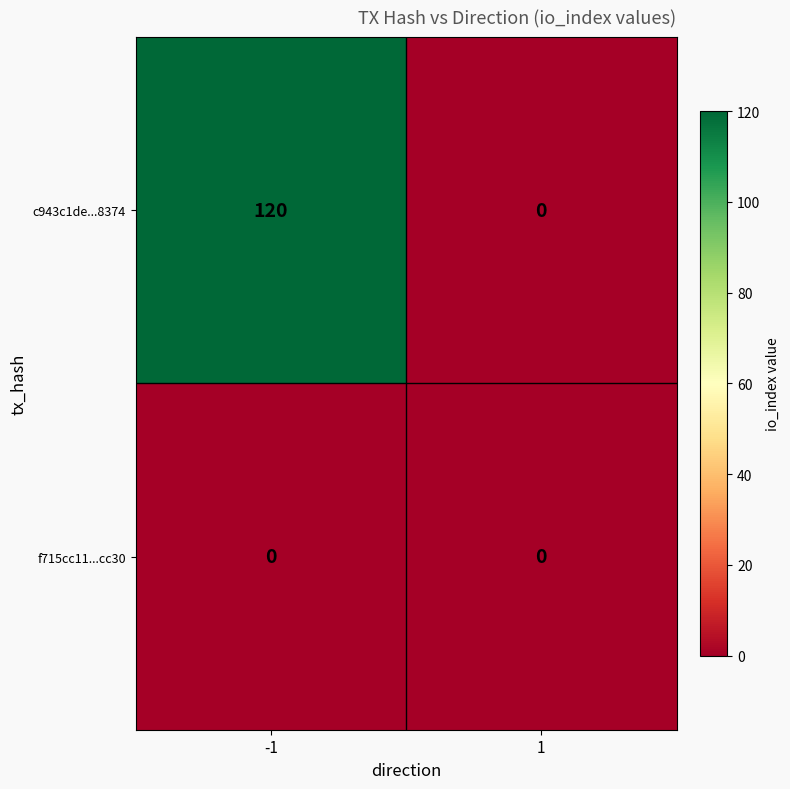

At which category is the sum across all series the highest?

-1